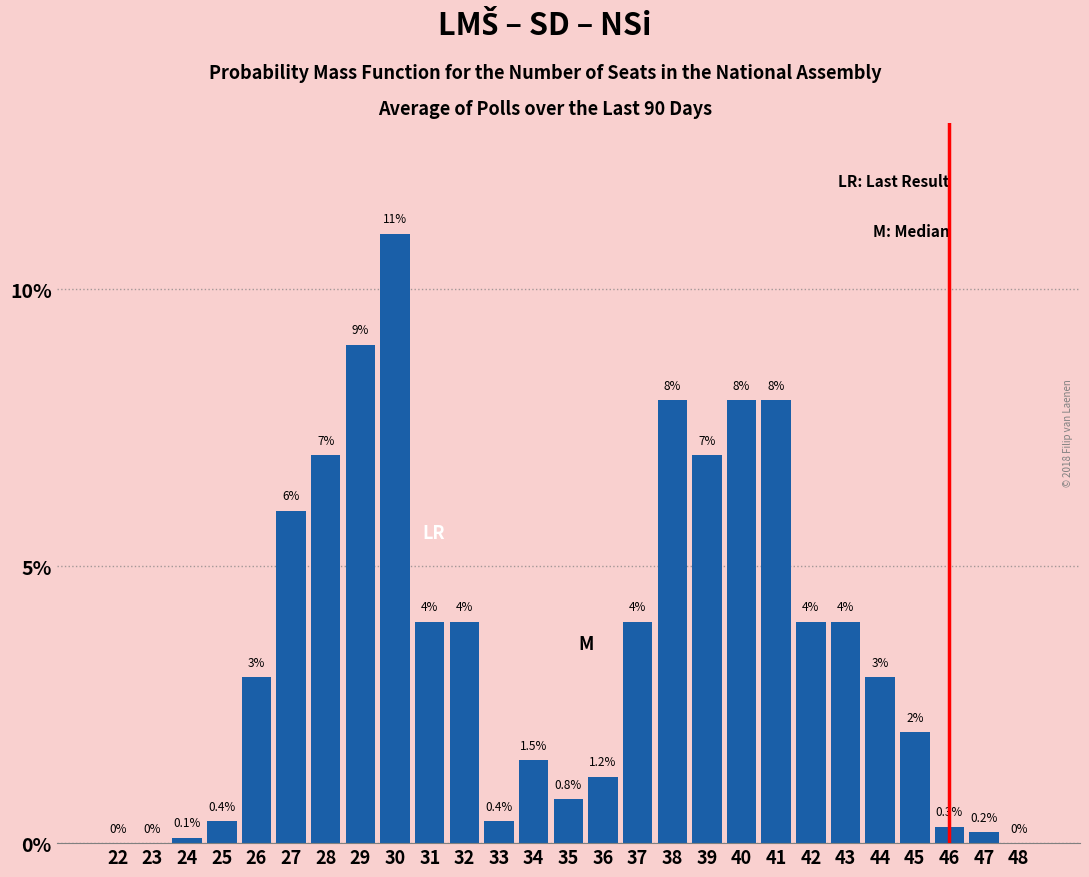

Reading left to right, extract all data points from this chart.

22=0.0	23=0.0	24=0.1	25=0.4	26=3.0	27=6.0	28=7.0	29=9.0	30=11.0	31=4.0	32=4.0	33=0.4	34=1.5	35=0.8	36=1.2	37=4.0	38=8.0	39=7.0	40=8.0	41=8.0	42=4.0	43=4.0	44=3.0	45=2.0	46=0.3	47=0.2	48=0.0